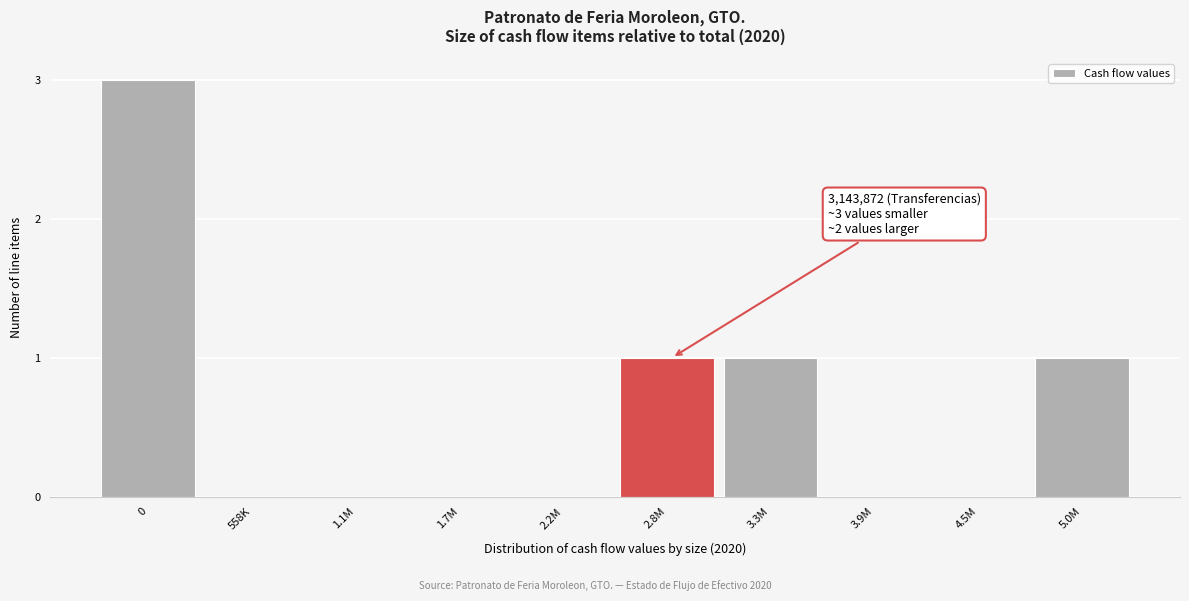

Reading left to right, list all the values displayed in this chart.

0=3	558K=0	1.1M=0	1.7M=0	2.2M=0	2.8M=1	3.3M=1	3.9M=0	4.5M=0	5.0M=1